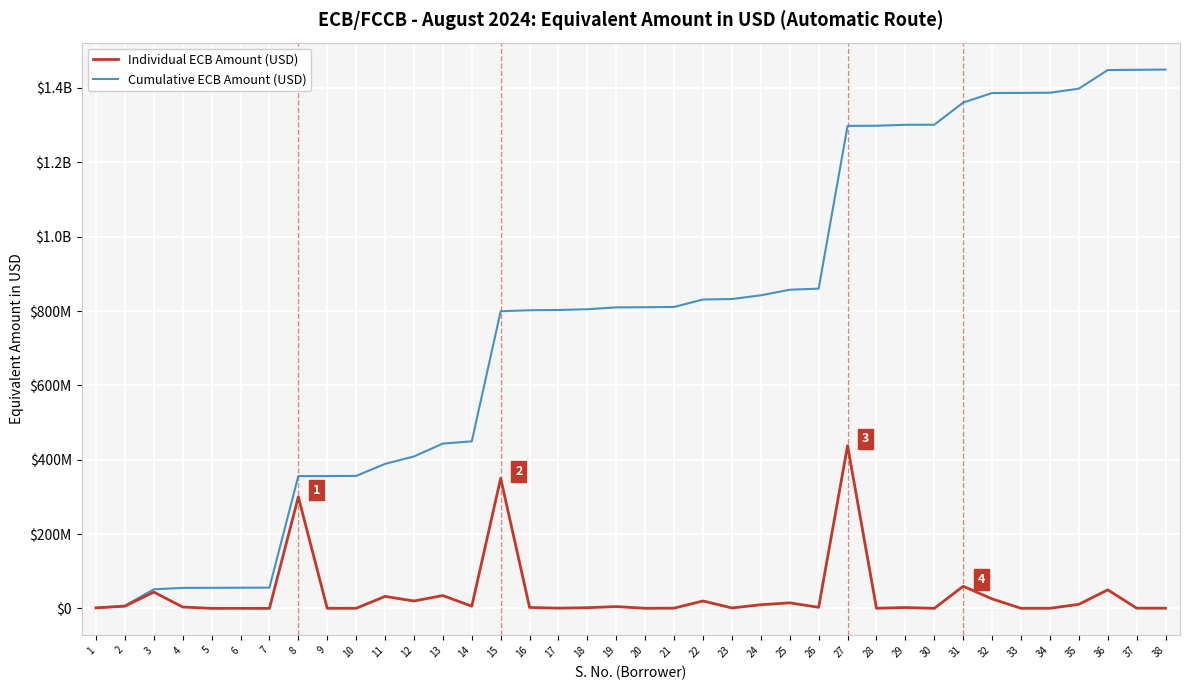

What is the highest value of the Individual ECB Amount (USD) series?

437783133.7